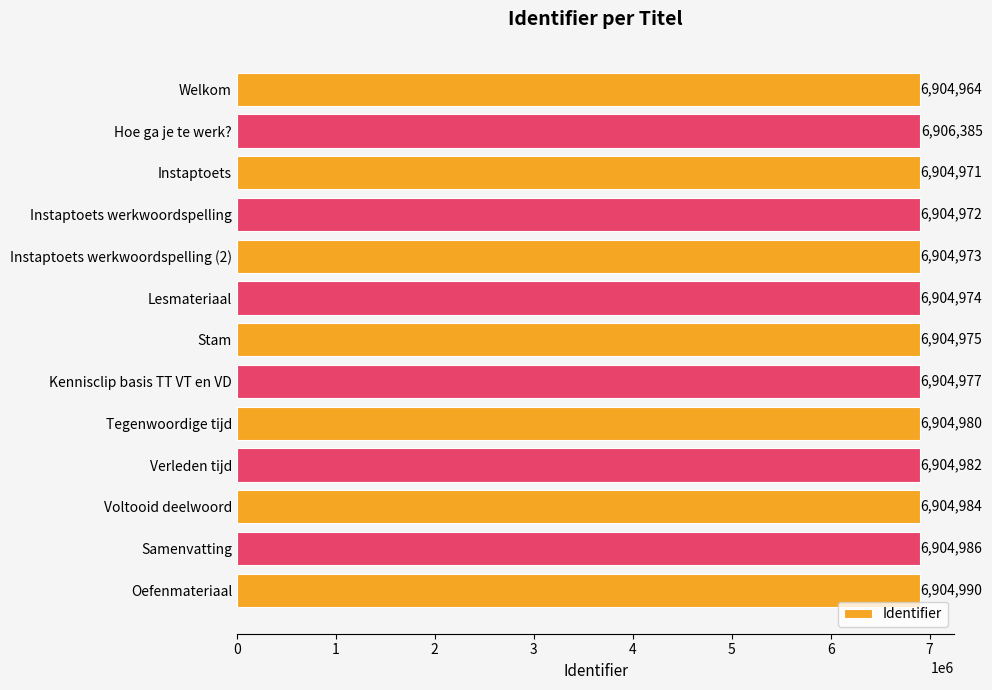

What is the change in value from Hoe ga je te werk? to Kennisclip basis TT VT en VD?

-1408